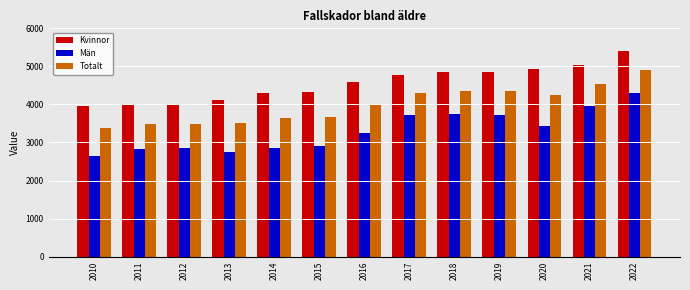

Which series has the largest total across all categories?

Kvinnor